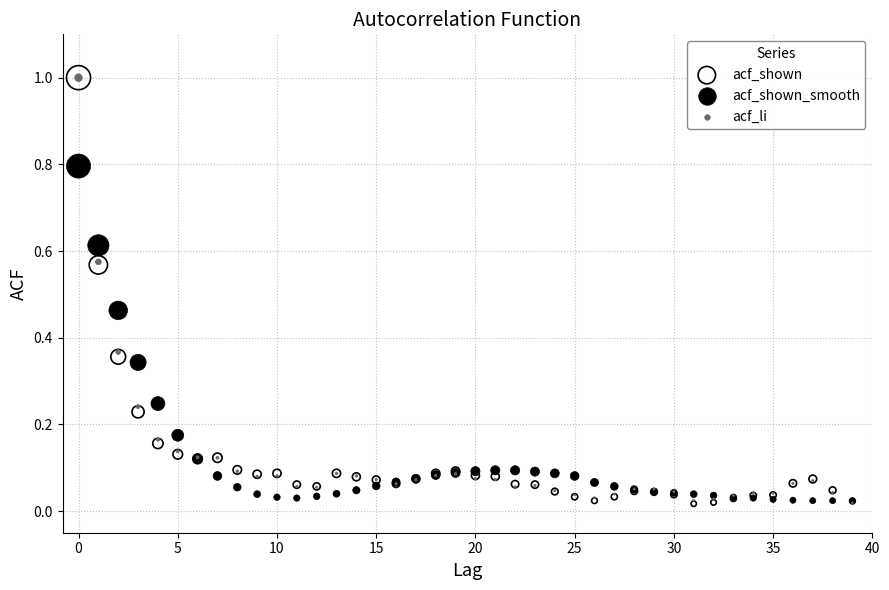

What are all the series names shown in the legend?

acf_shown, acf_shown_smooth, acf_li